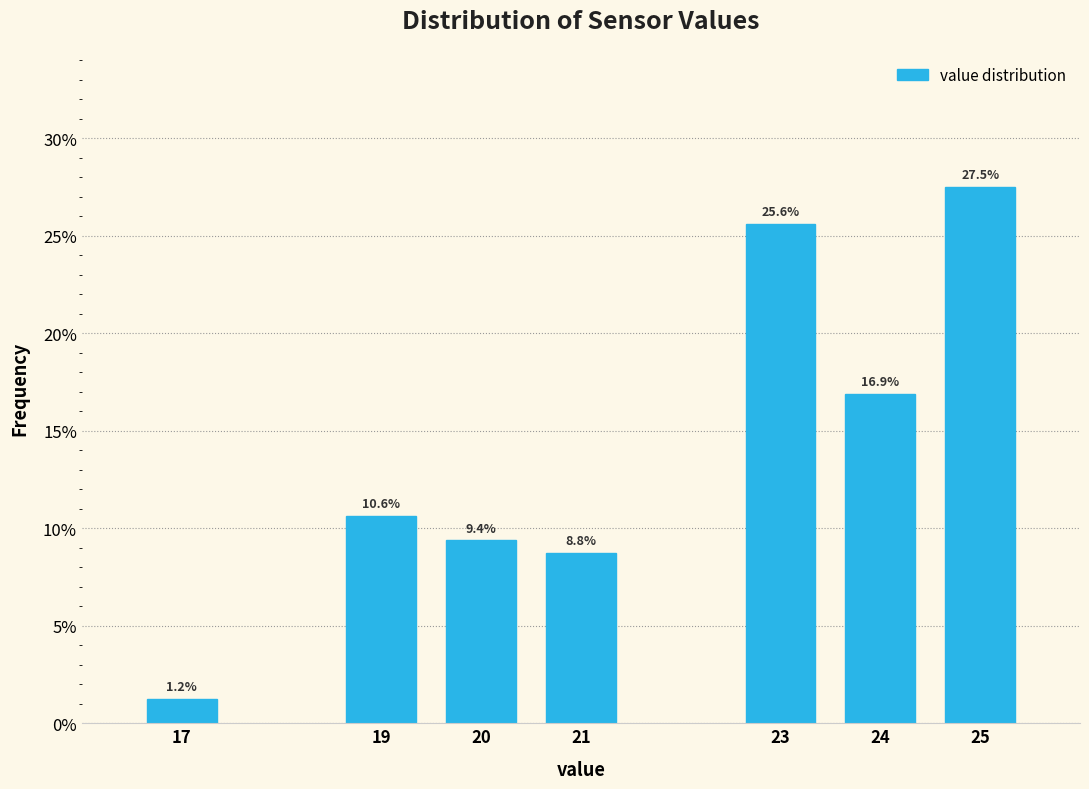

Rank the categories by value from highest to lowest.

25, 23, 24, 19, 20, 21, 17